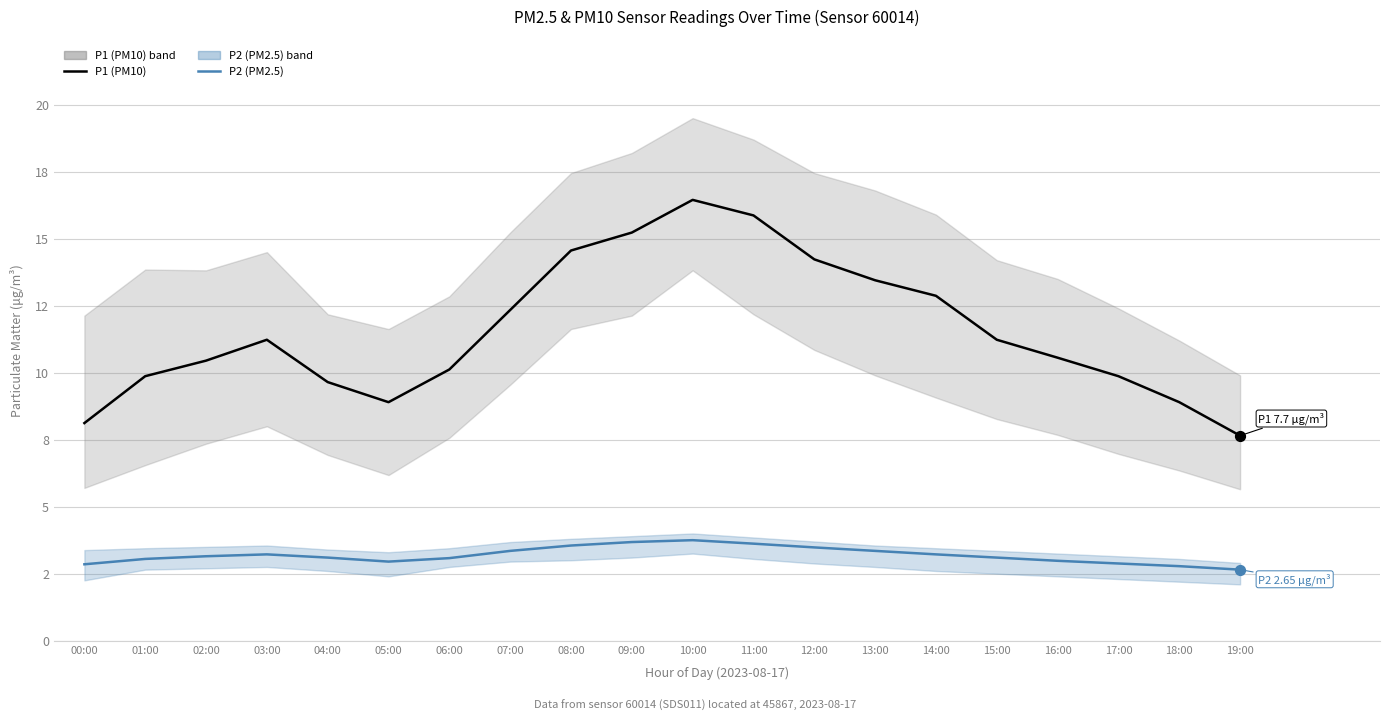

What is the total value across all series at 15:00?

14.3